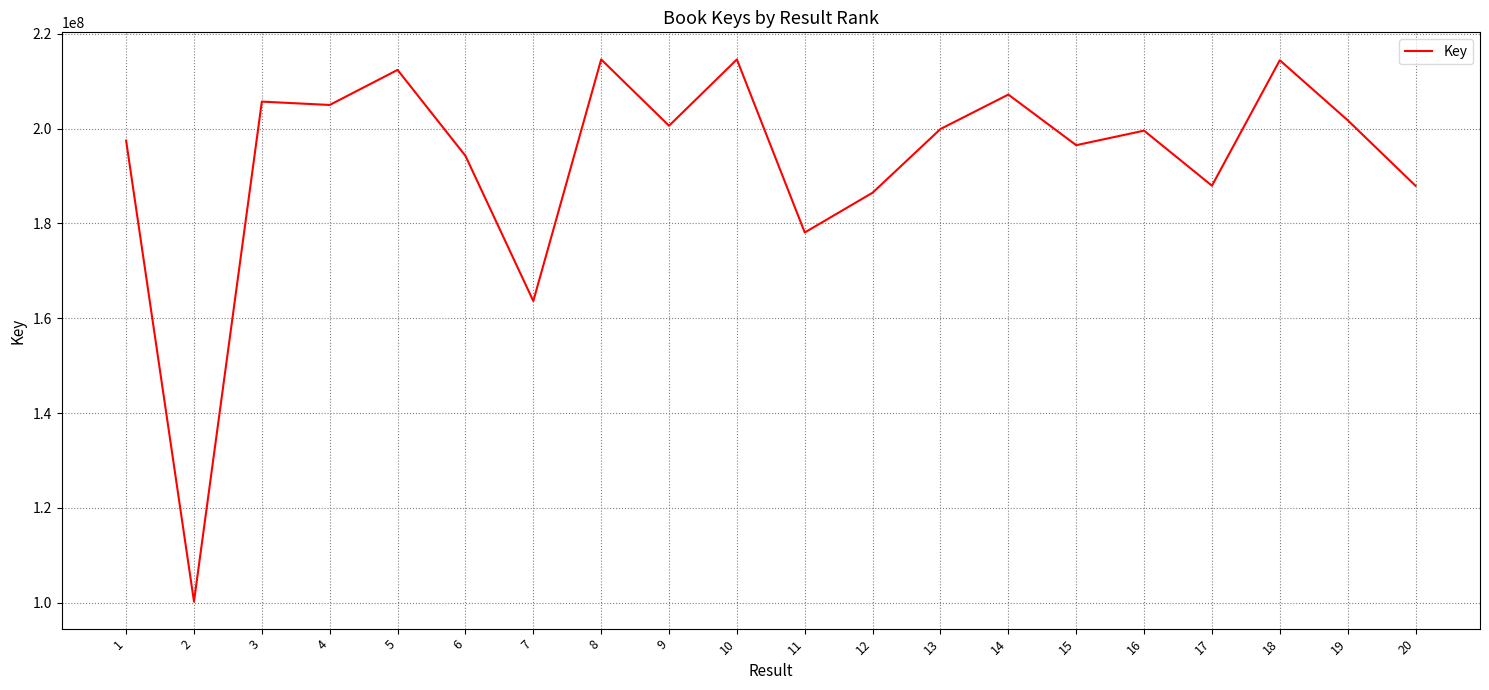

The value at 19 is 343894773. True or false?

False